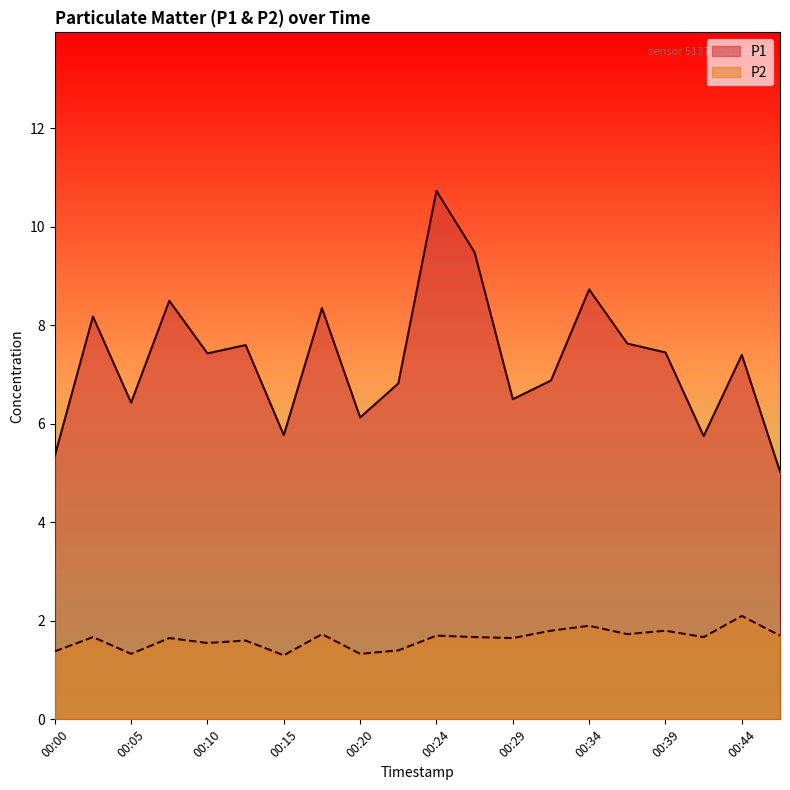

Reading left to right, what are all the values shown in this chart?

P1: 00:00=5.3	00:02=8.2	00:05=6.4	00:07=8.5	00:10=7.4	00:12=7.6	00:15=5.8	00:17=8.3	00:20=6.1	00:22=6.8	00:24=10.7	00:27=9.5	00:29=6.5	00:32=6.9	00:34=8.7	00:37=7.6	00:39=7.5	00:42=5.8	00:44=7.4	00:47=5.0
P2: 00:00=1.4	00:02=1.7	00:05=1.3	00:07=1.6	00:10=1.6	00:12=1.6	00:15=1.3	00:17=1.7	00:20=1.3	00:22=1.4	00:24=1.7	00:27=1.7	00:29=1.6	00:32=1.8	00:34=1.9	00:37=1.7	00:39=1.8	00:42=1.7	00:44=2.1	00:47=1.7